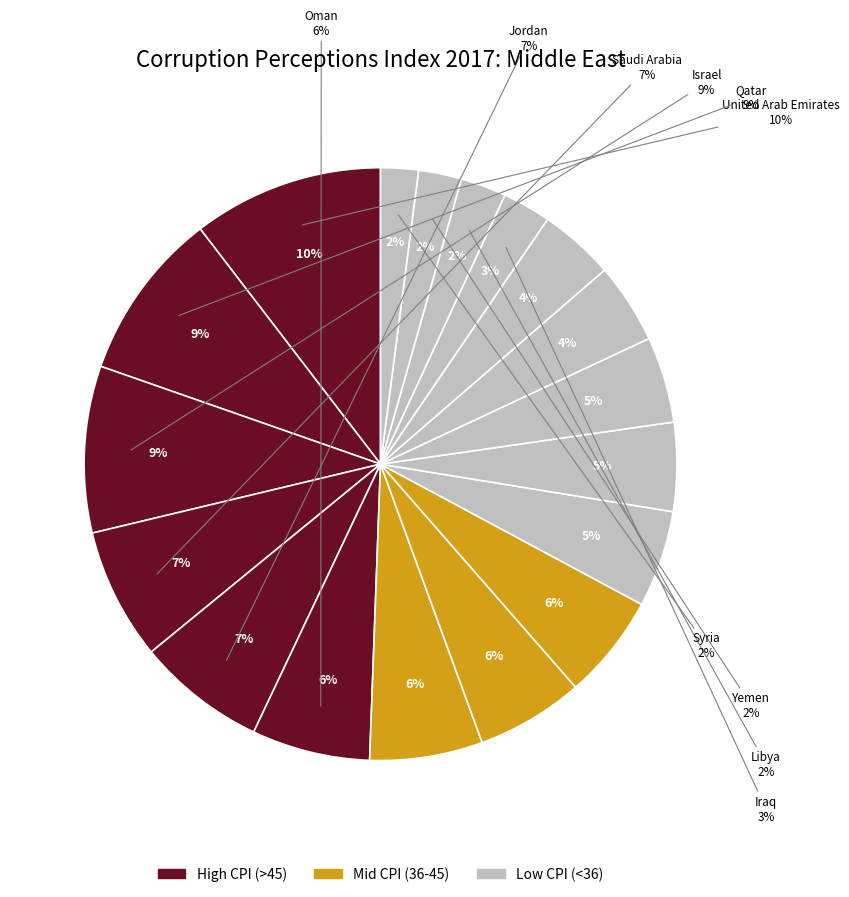

What percentage is NOT represented by Syria?

97.9%